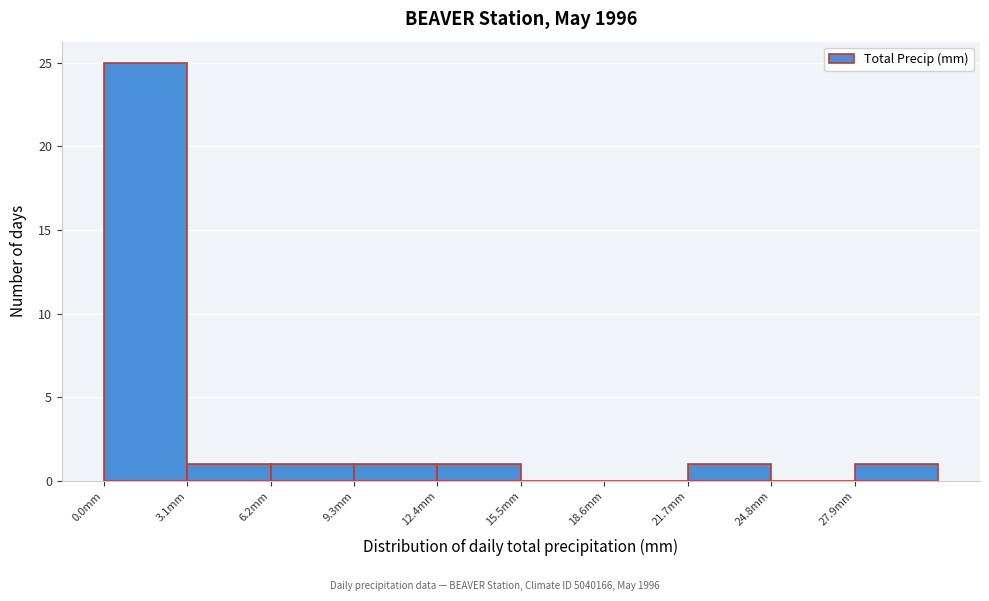

Over which range of the x-axis is the bar tallest?

0.0 to 3.1